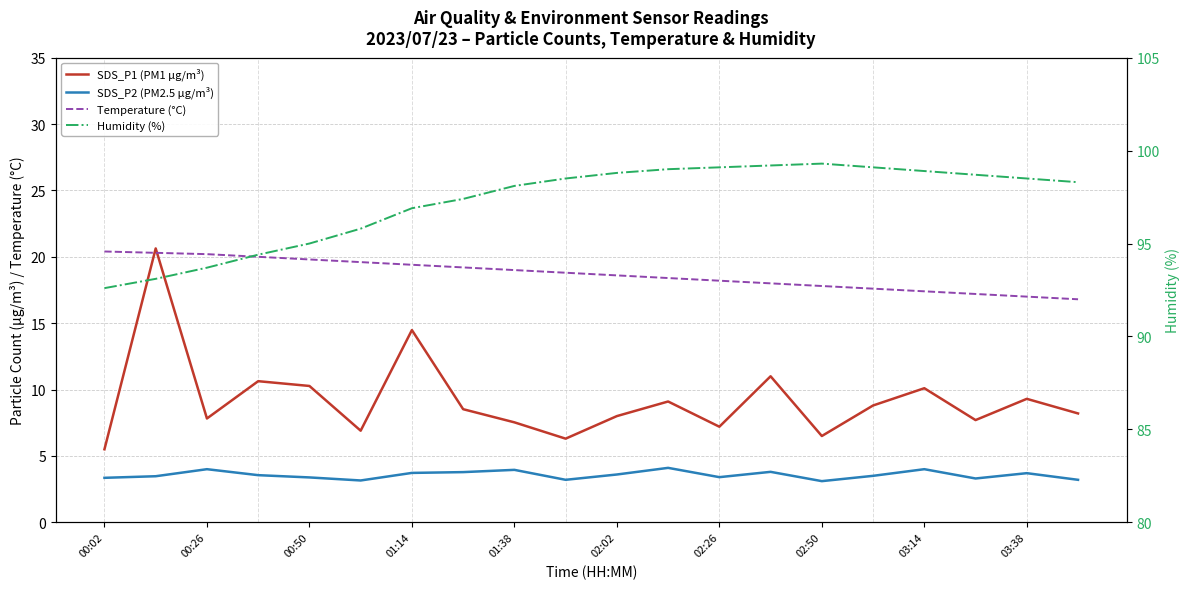

What is the minimum value for SDS_P2 (PM2.5 µg/m³)?

3.1